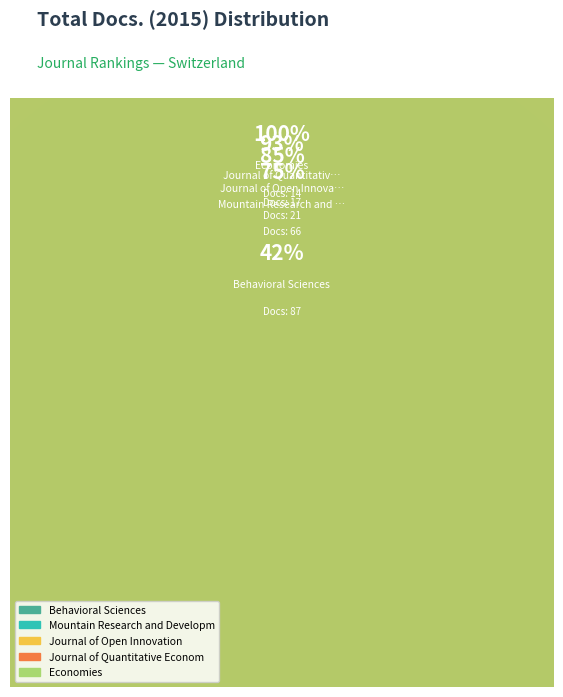

What percentage is the Behavioral Sciences slice, to the nearest percent?

42%